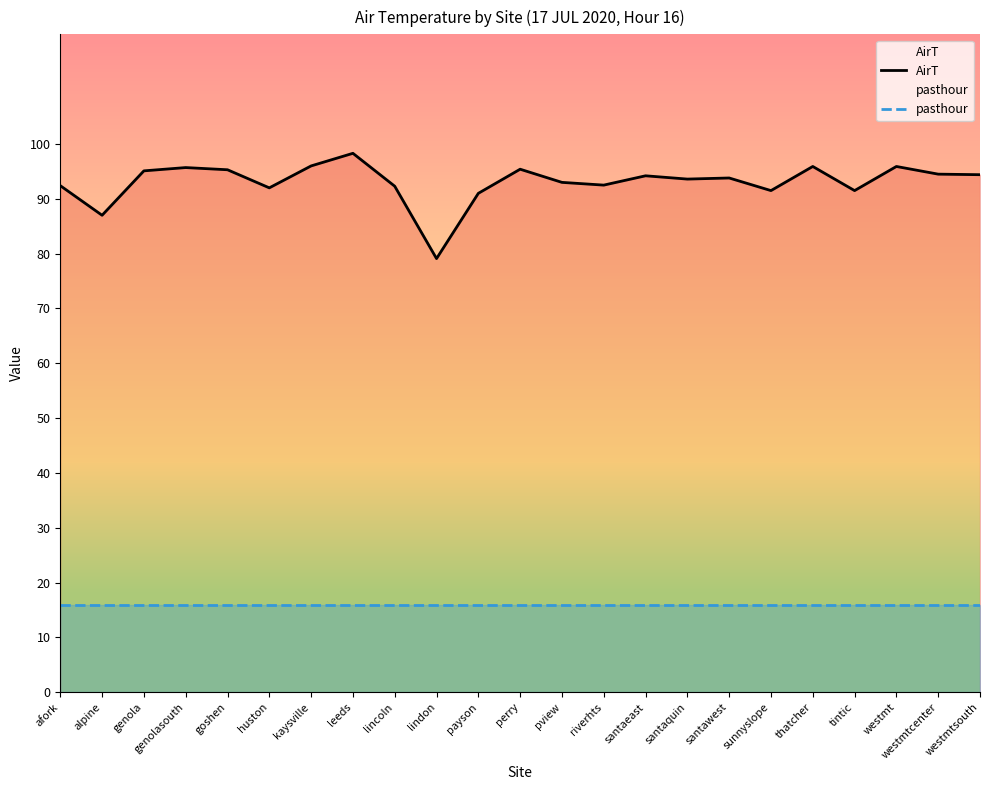

Where is the first local maximum for AirT?

genolasouth